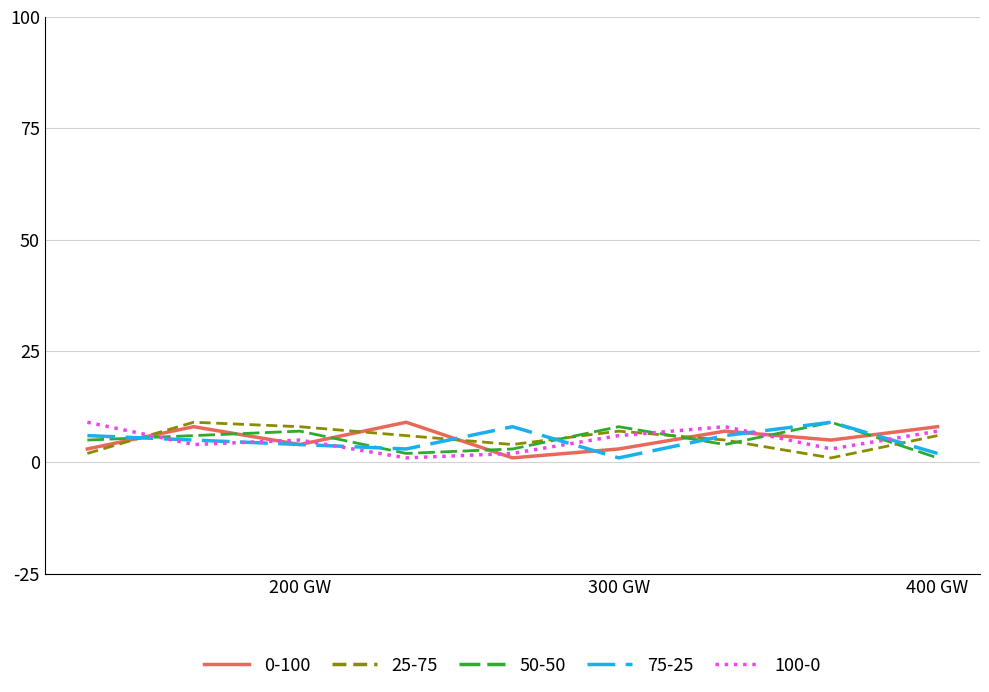

At how many categories does at least one series exceed 7?

9